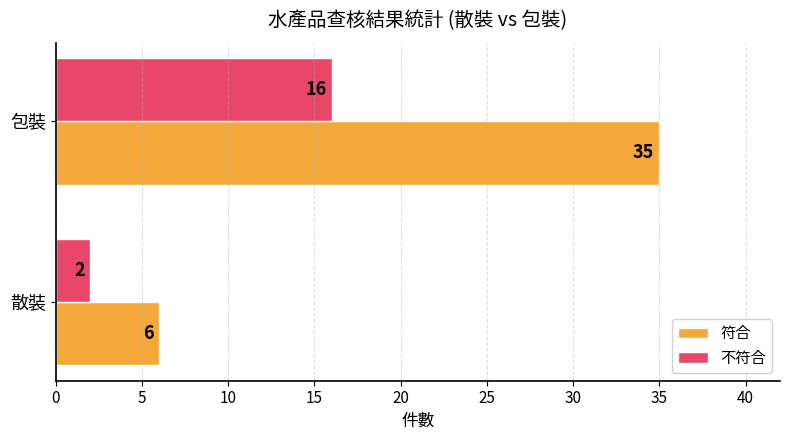

What is the difference between the highest and lowest values at 包裝?

19